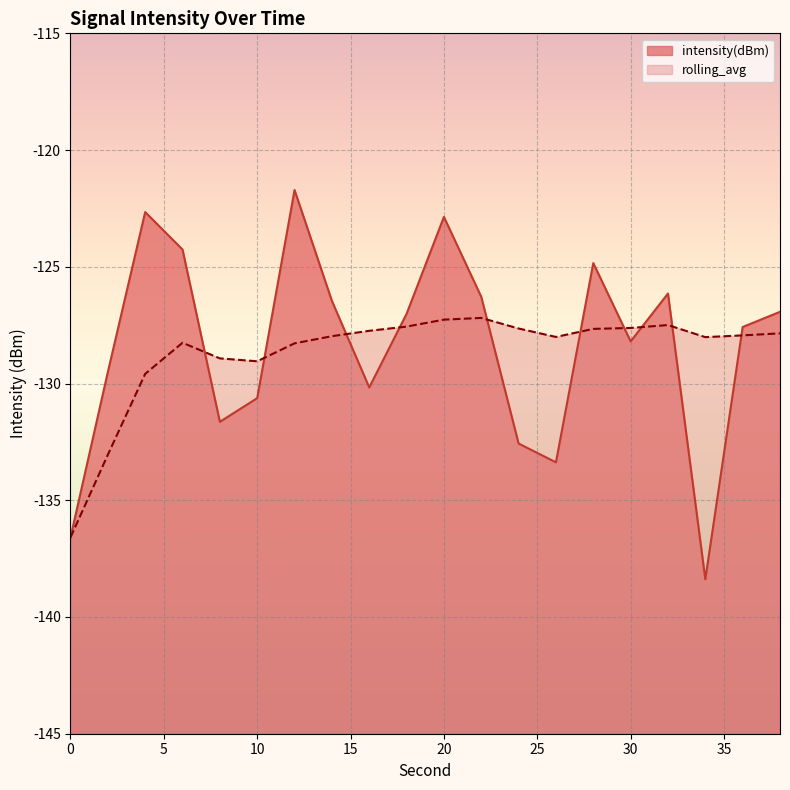

What is the approximate value of intensity(dBm) at 22?

-126.3